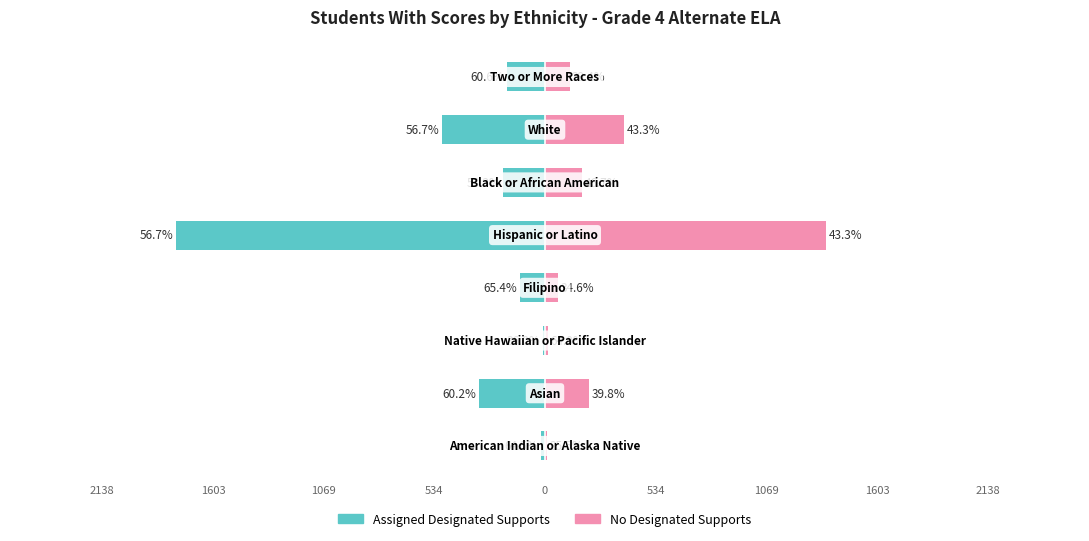

What is the difference between the highest and lowest values at 1603?

530